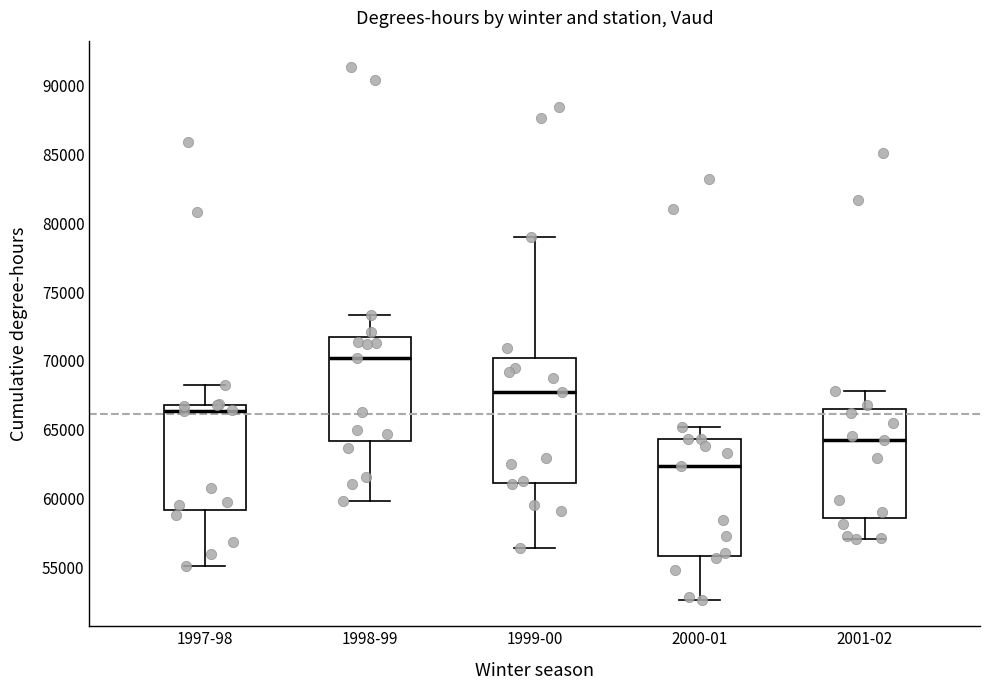

Reading left to right, transcribe this box plot: for each box, give where its median line is, the range the box spans, and where its two whiskers end, as read against the y-axis. The values are not printed on the chart, so give them approximately, as read against the axis.

1997-98: median 66500, box 59000 to 67000, whiskers 55000 to 68000
1998-99: median 70000, box 64000 to 72000, whiskers 60000 to 73500
1999-00: median 68000, box 61000 to 70000, whiskers 56500 to 79000
2000-01: median 62500, box 56000 to 64500, whiskers 52500 to 65000
2001-02: median 64500, box 58500 to 66500, whiskers 57000 to 68000